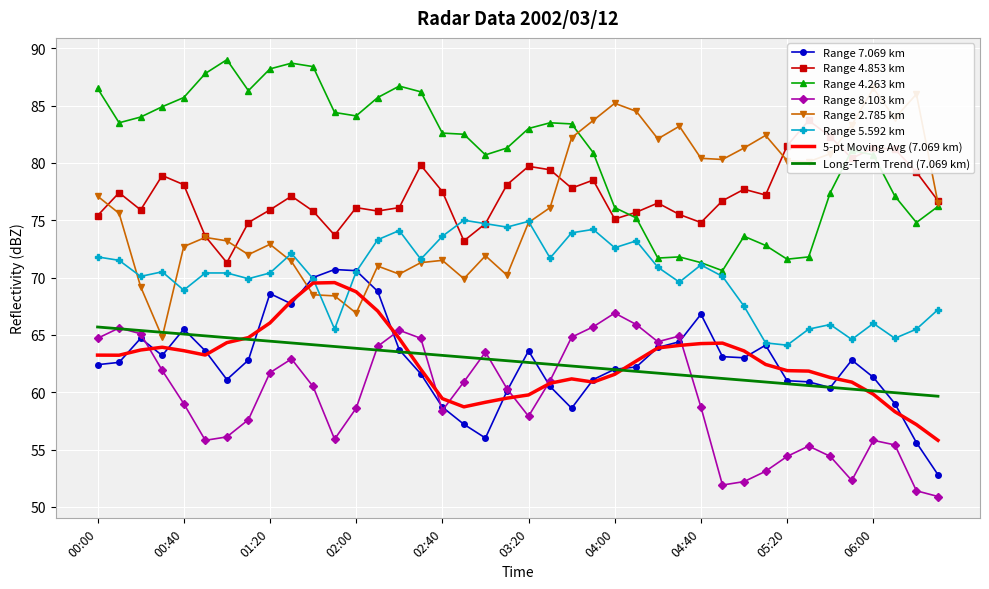

What is the lowest value of the Range 4.263 km series?

70.6